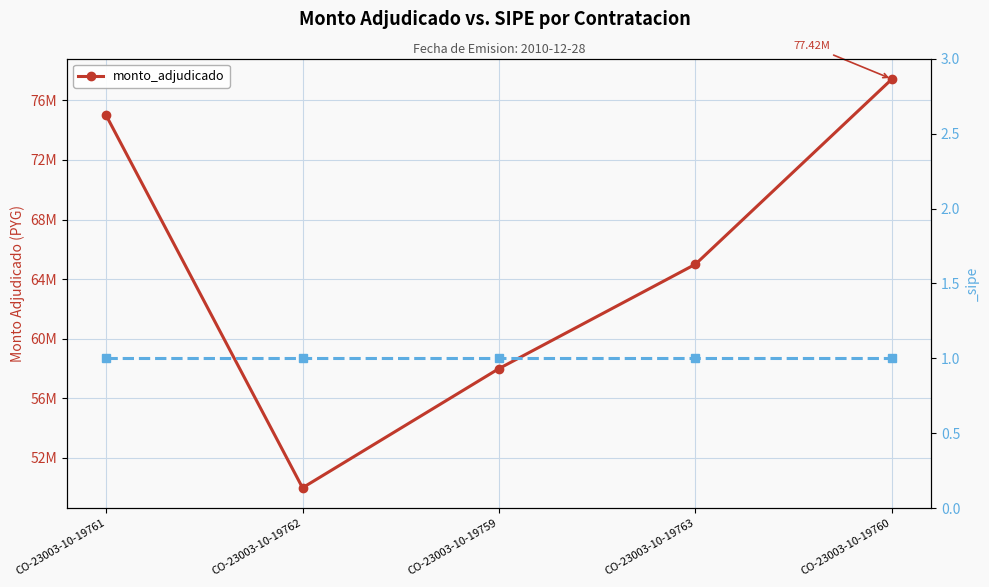

Approximately how many times larger is the value at CO-23003-10-19762 compared to CO-23003-10-19761?

0.7